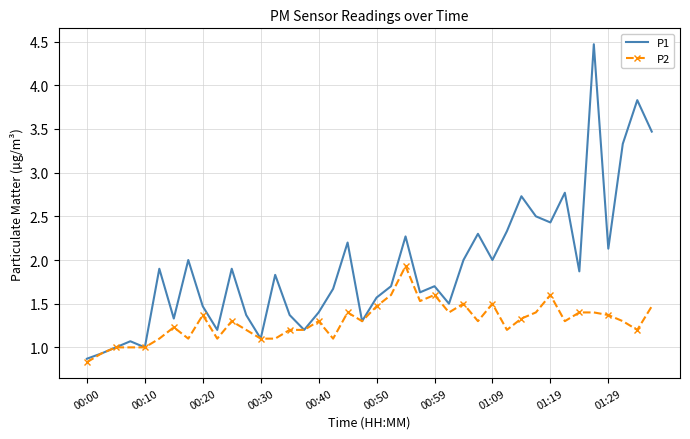

Which series has the widest spread of values?

P1